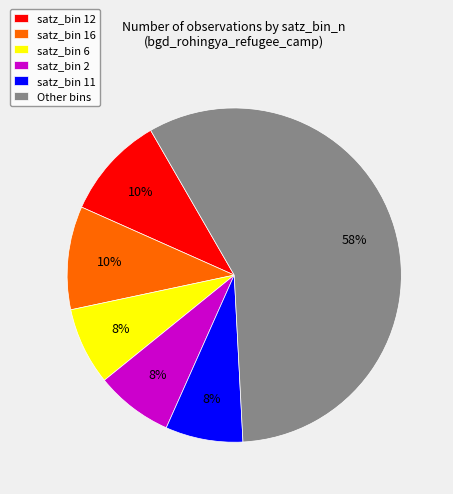

To the nearest percent, what portion does satz_bin 6 represent?

7%